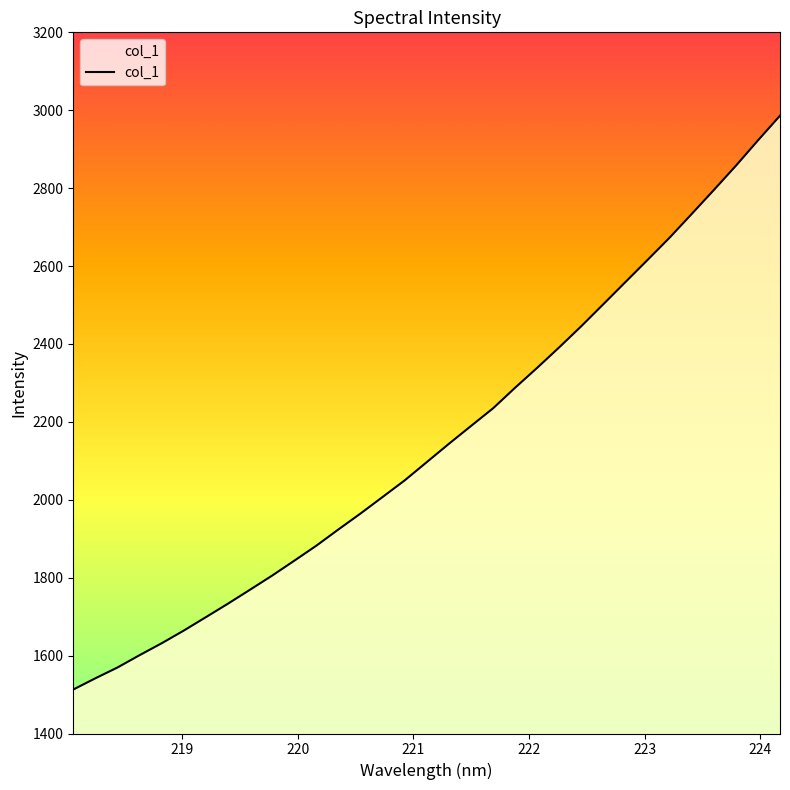

What is the difference between the maximum and minimum values?

1473.1